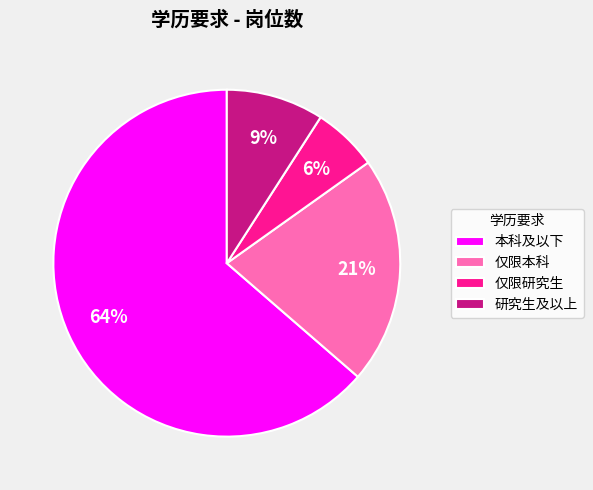

To the nearest percent, what percentage of the pie is 仅限本科?

21%